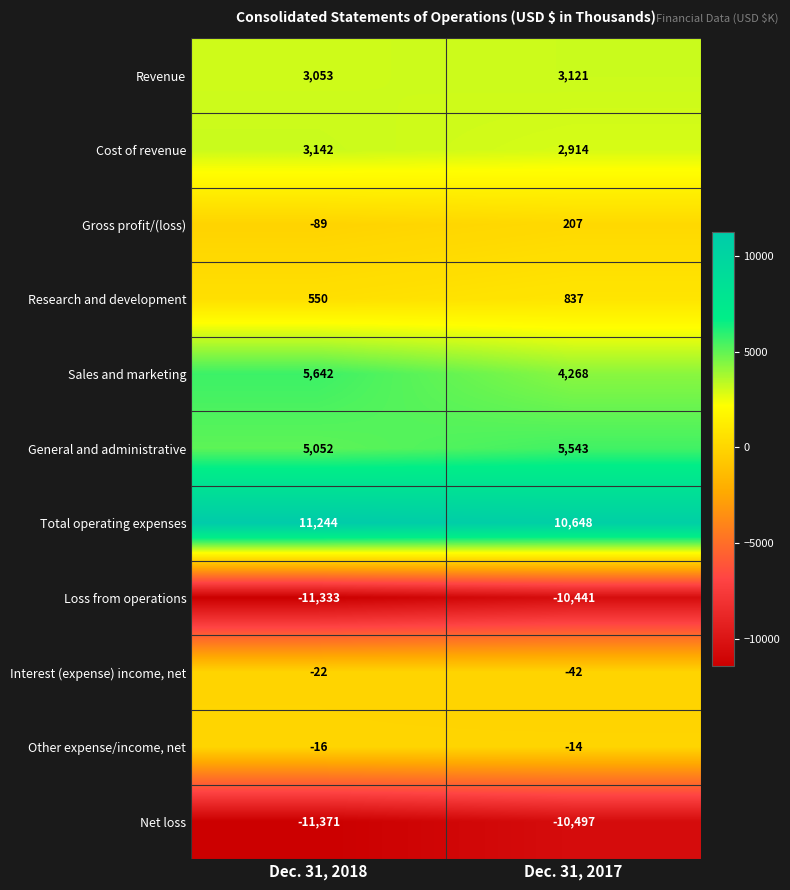

The value of Total operating expenses at Dec. 31, 2018 is 7152. True or false?

False